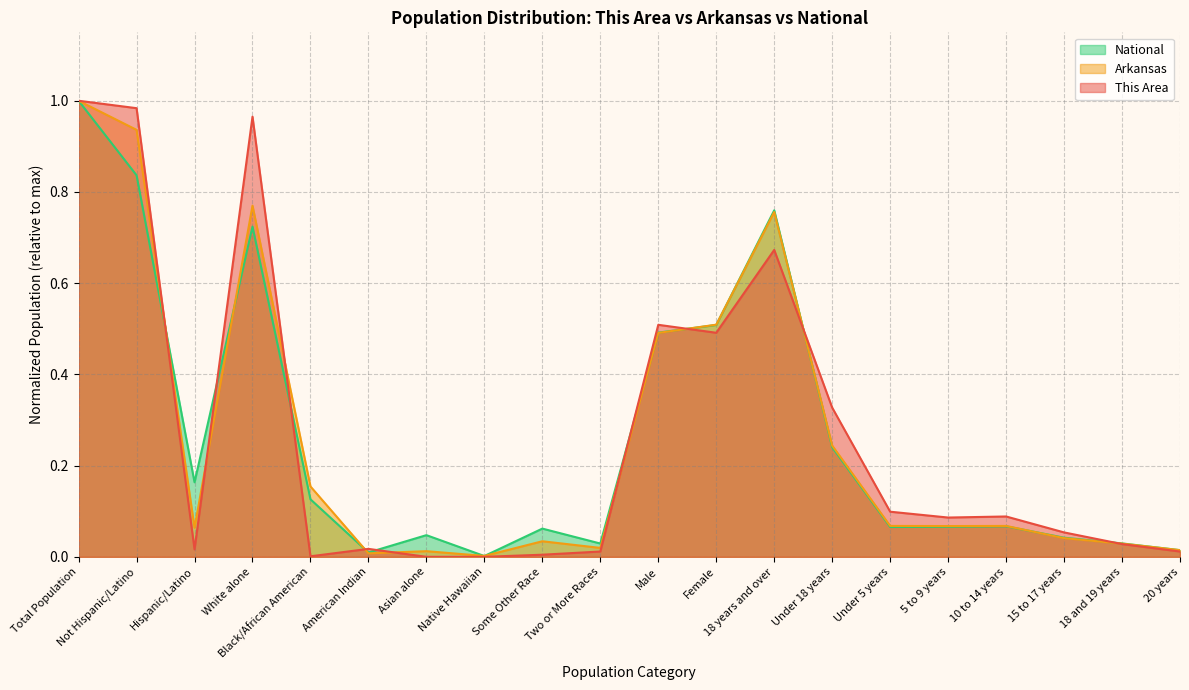

The This Area series shows 0.0 at Hispanic/Latino. True or false?

False